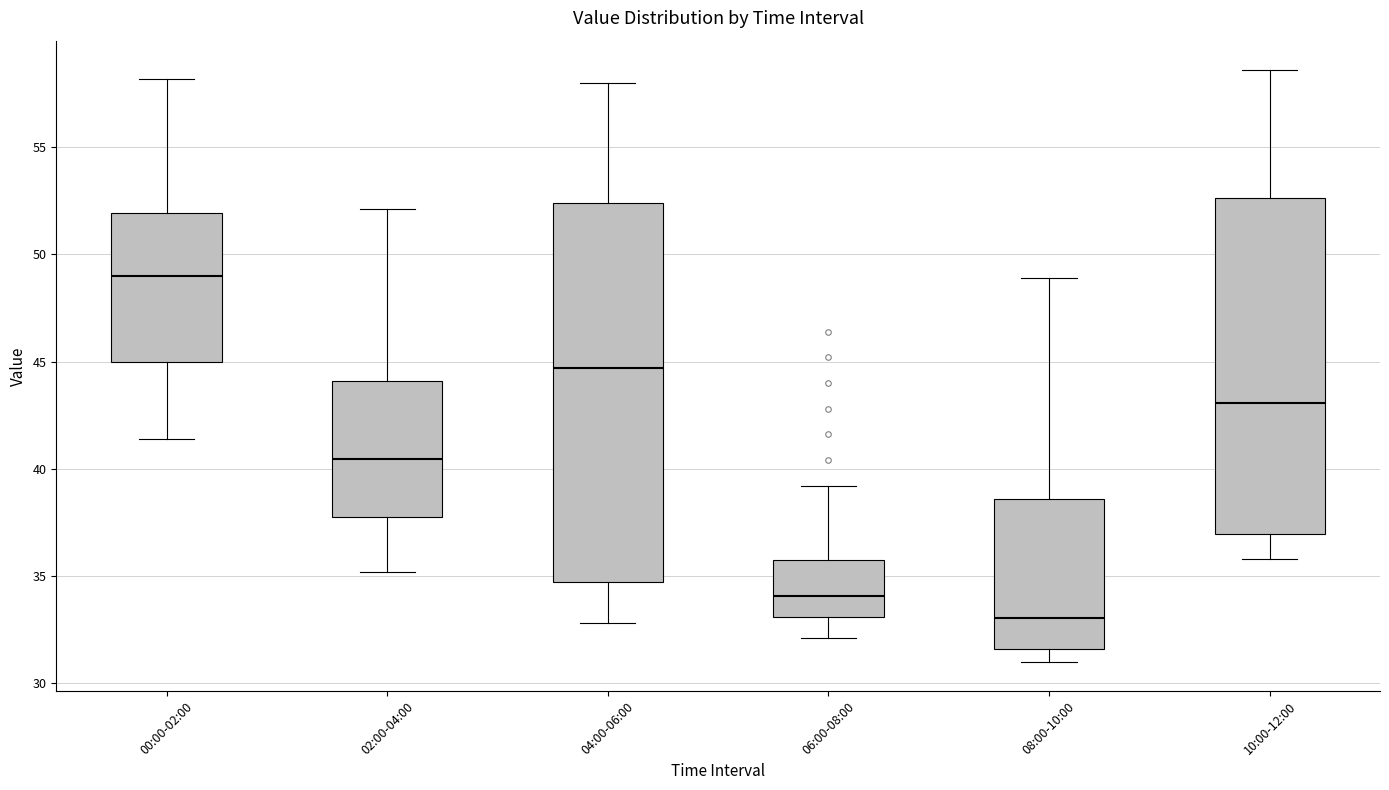

Which box's median line is the highest?

00:00-02:00